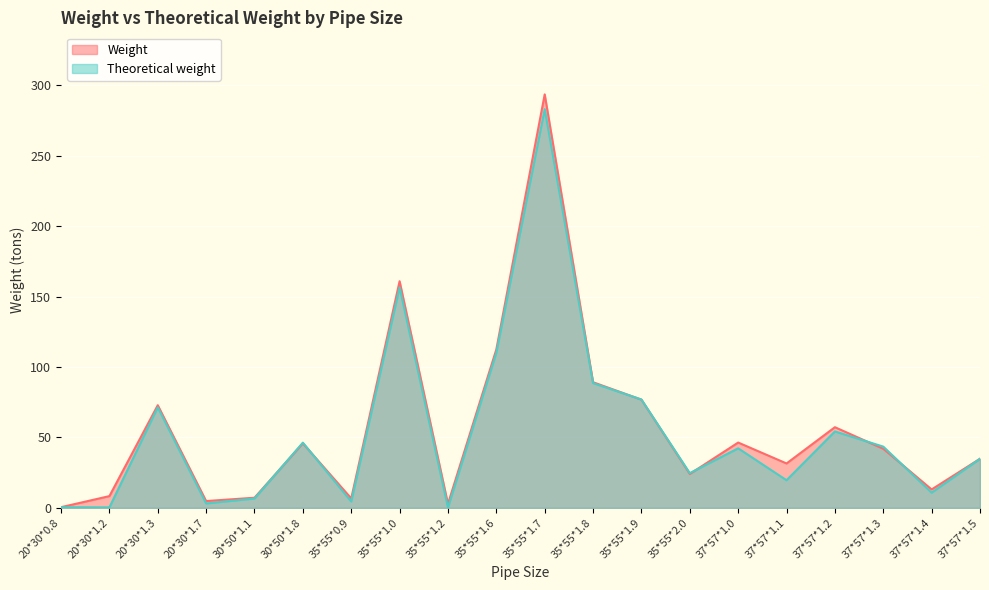

What is the minimum value for Weight?

0.5